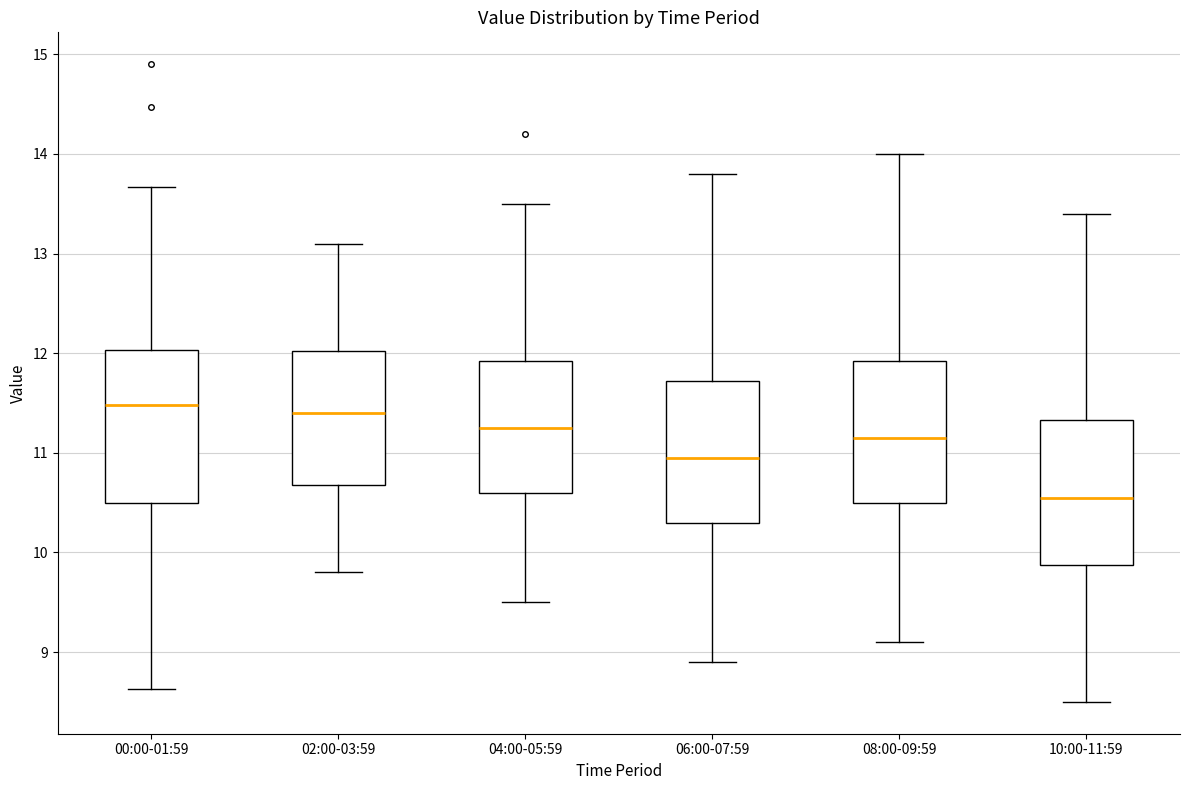

Where is the lower edge of the box for 04:00-05:59 on the y-axis? The values are not printed on the chart, so give them approximately, as read against the axis.

10.6